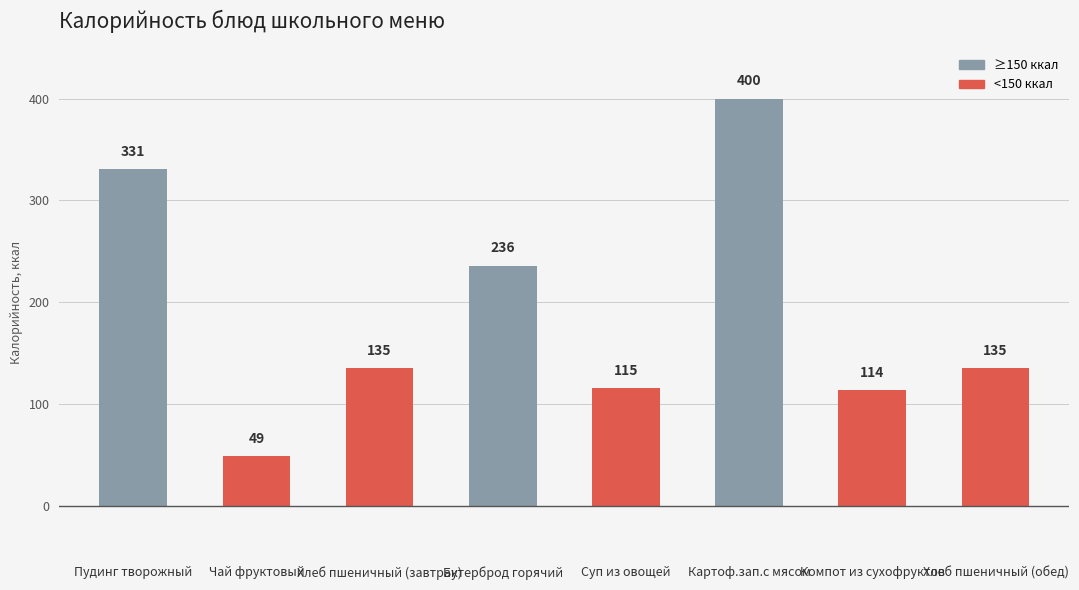

The value at Хлеб пшеничный (завтрак) is 59.2. True or false?

False